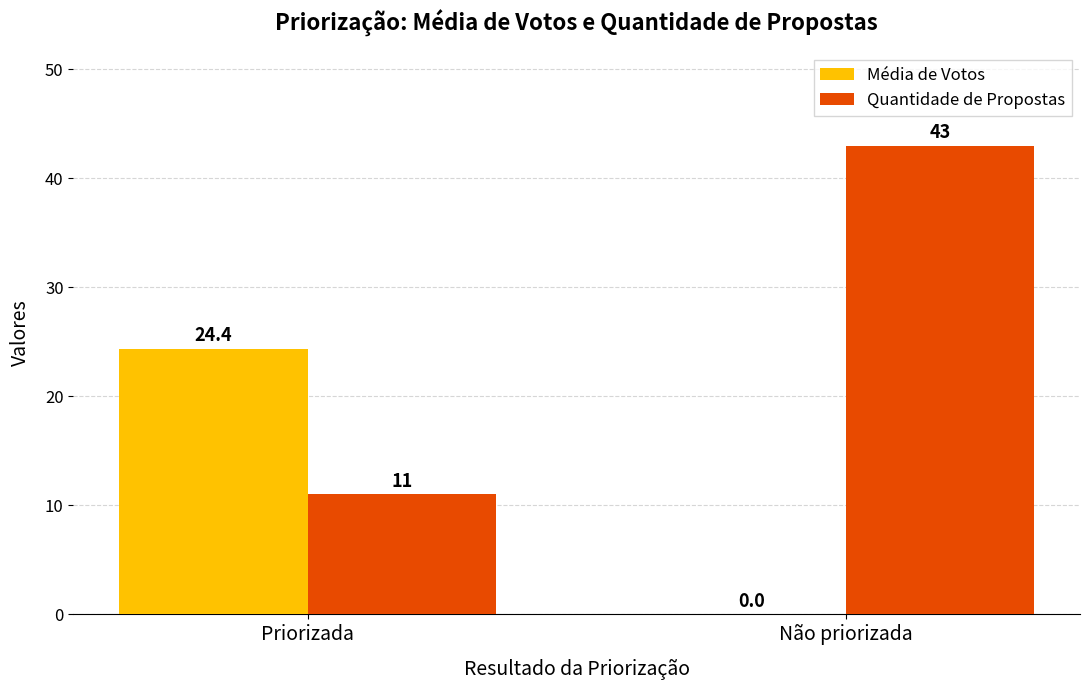

What is the maximum value for Média de Votos?

24.4